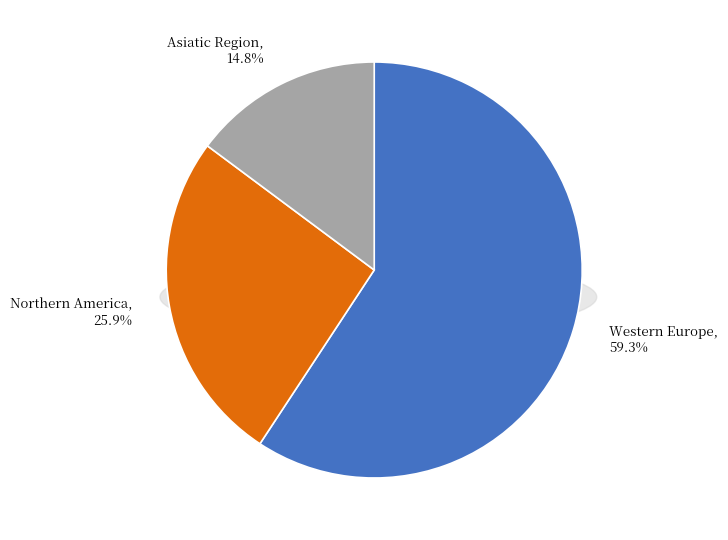

Count the number of slices in the pie.

3